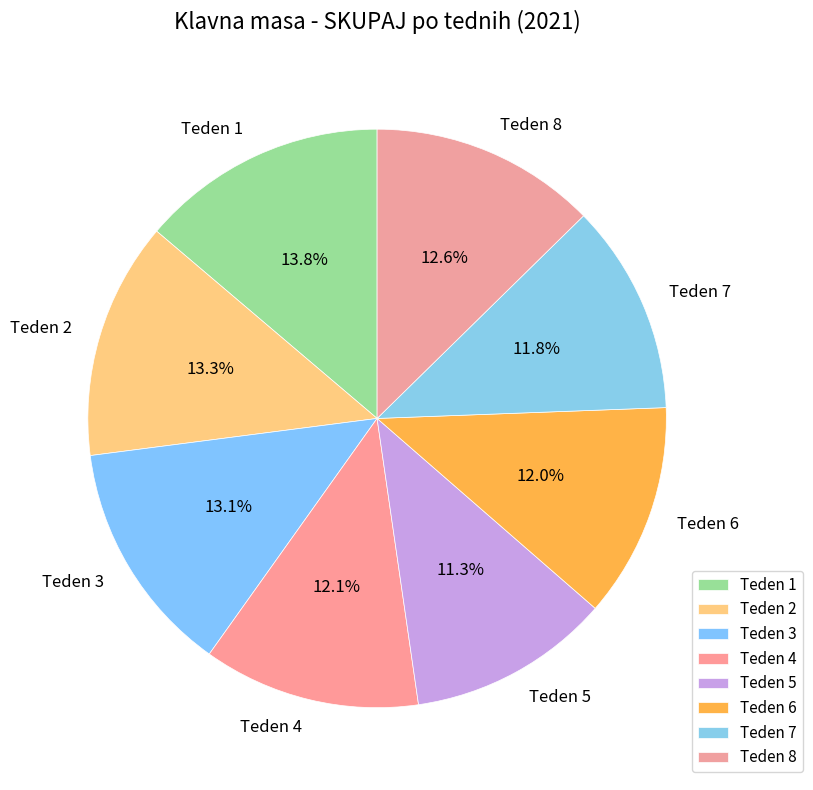

Does Teden 8 represent more than half of the total?

No